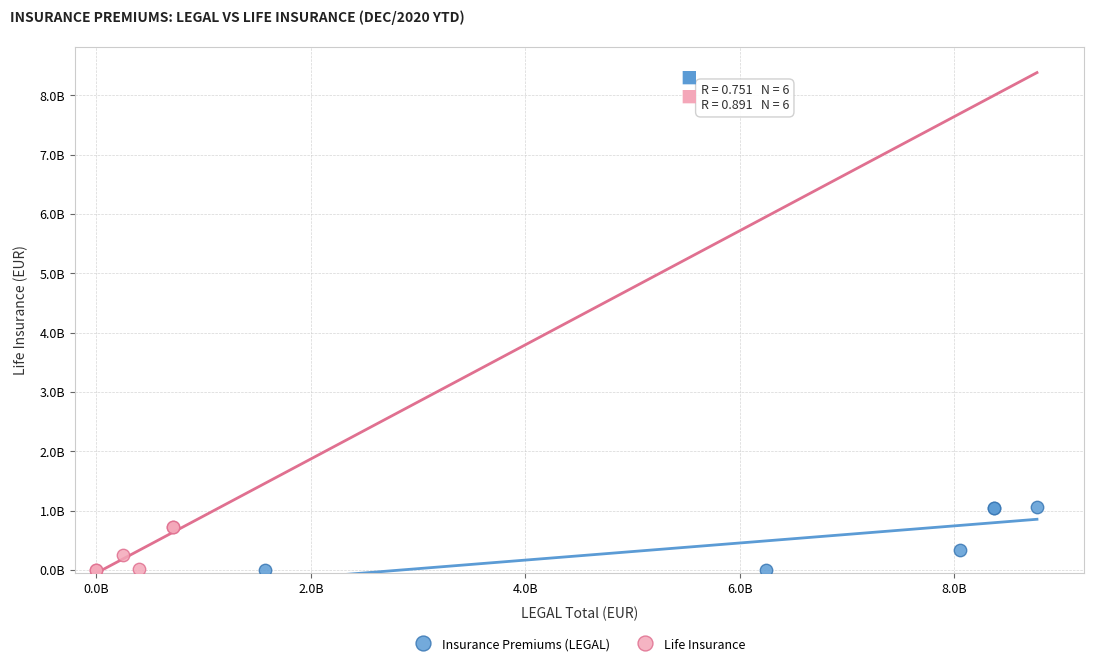

What are all the series names shown in the legend?

Insurance Premiums (LEGAL), Life Insurance